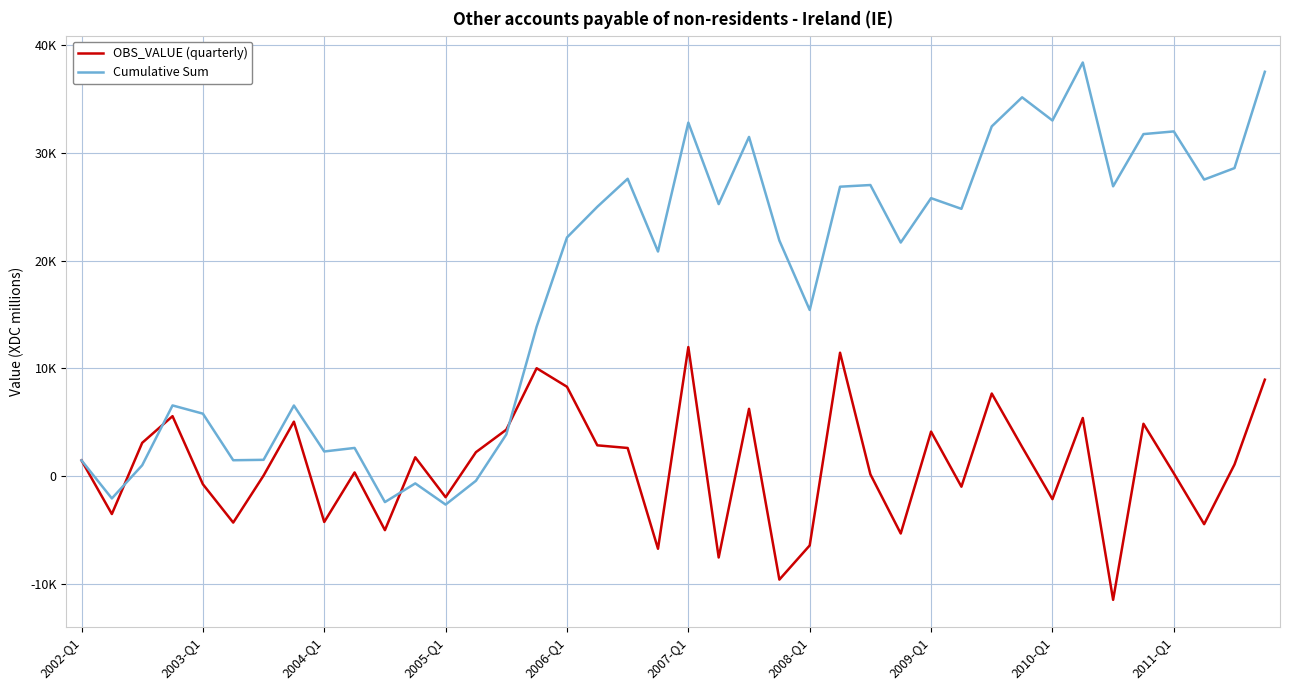

What are all the series names shown in the legend?

OBS_VALUE (quarterly), Cumulative Sum